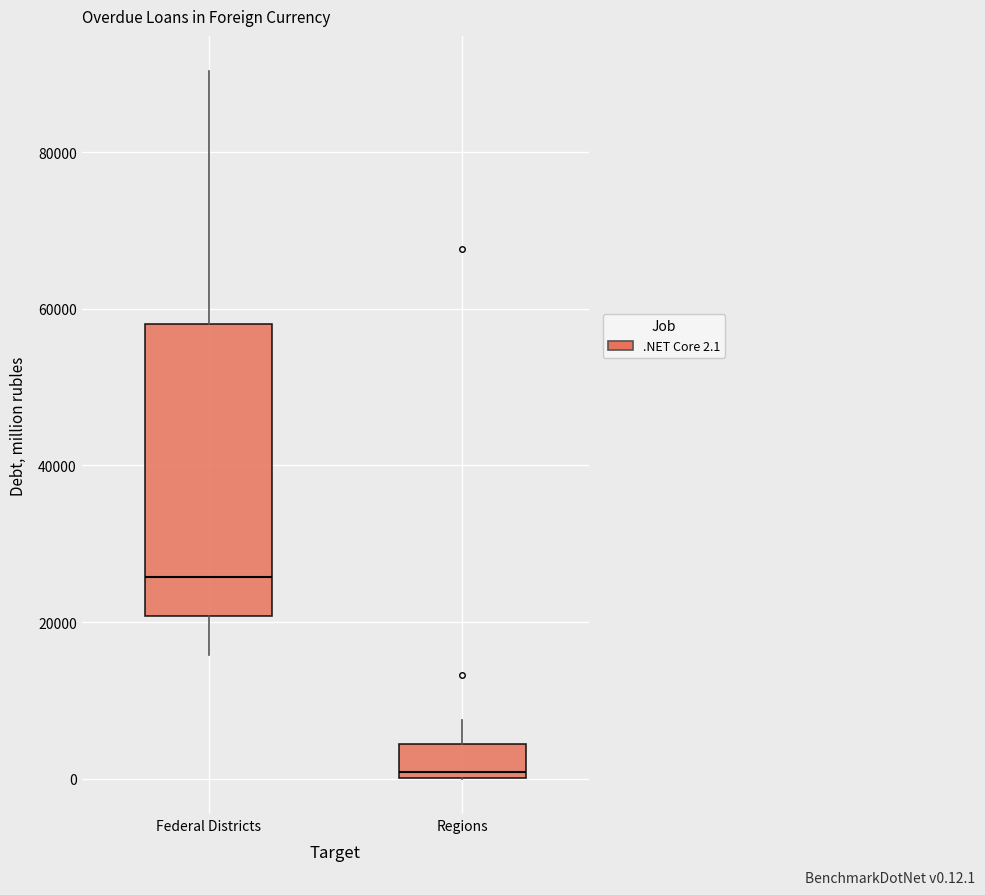

Which box has the lowest median line?

Regions